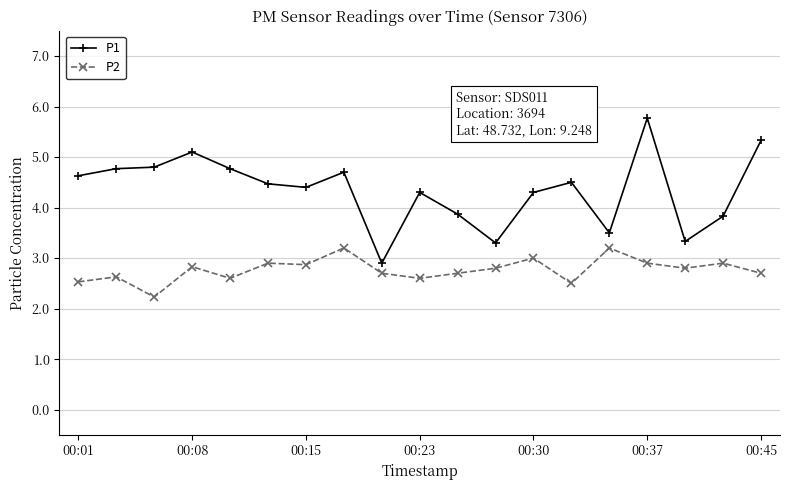

Which series has the largest range (max minus min)?

P1